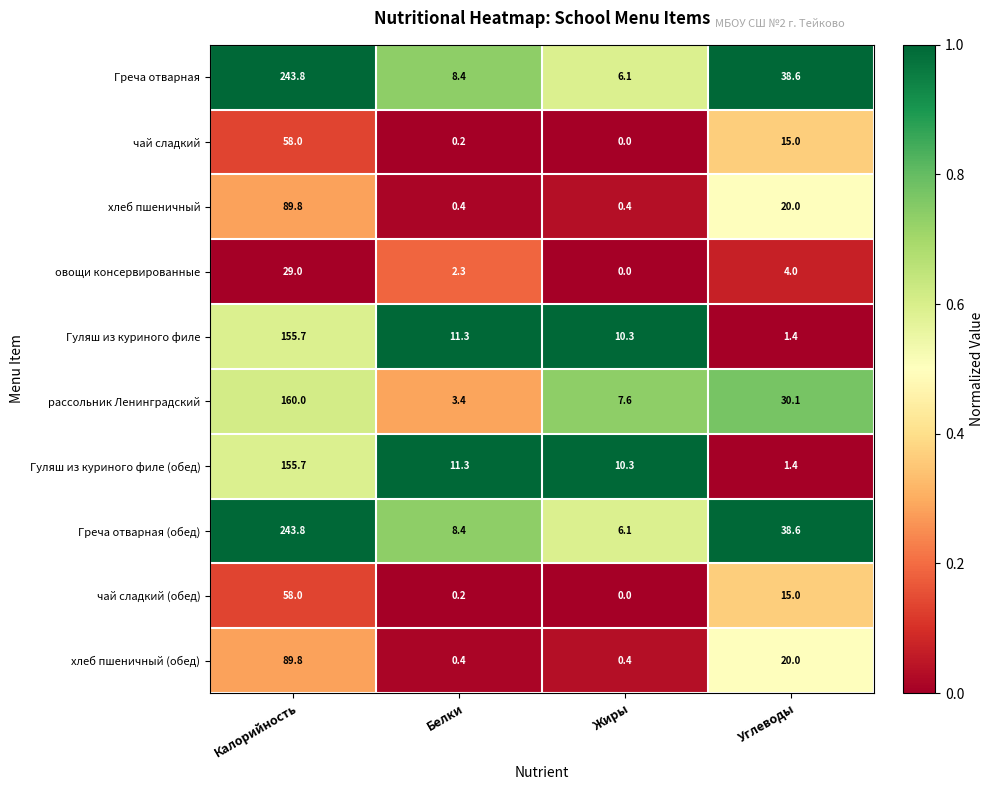

The value of Гуляш из куриного филе at Углеводы is 1.4. True or false?

True